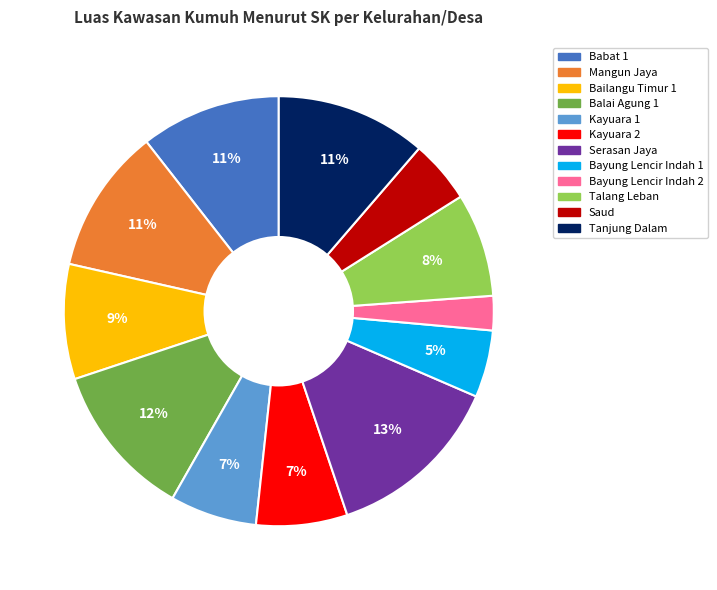

The Bailangu Timur 1 slice represents 9% of the pie. True or false?

True